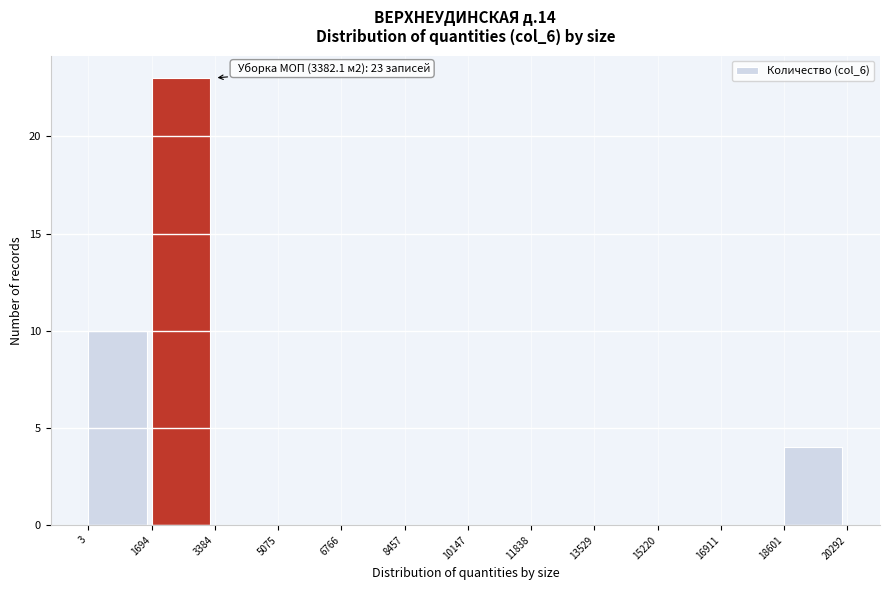

Which range on the x-axis has the tallest bar?

1694 to 3384